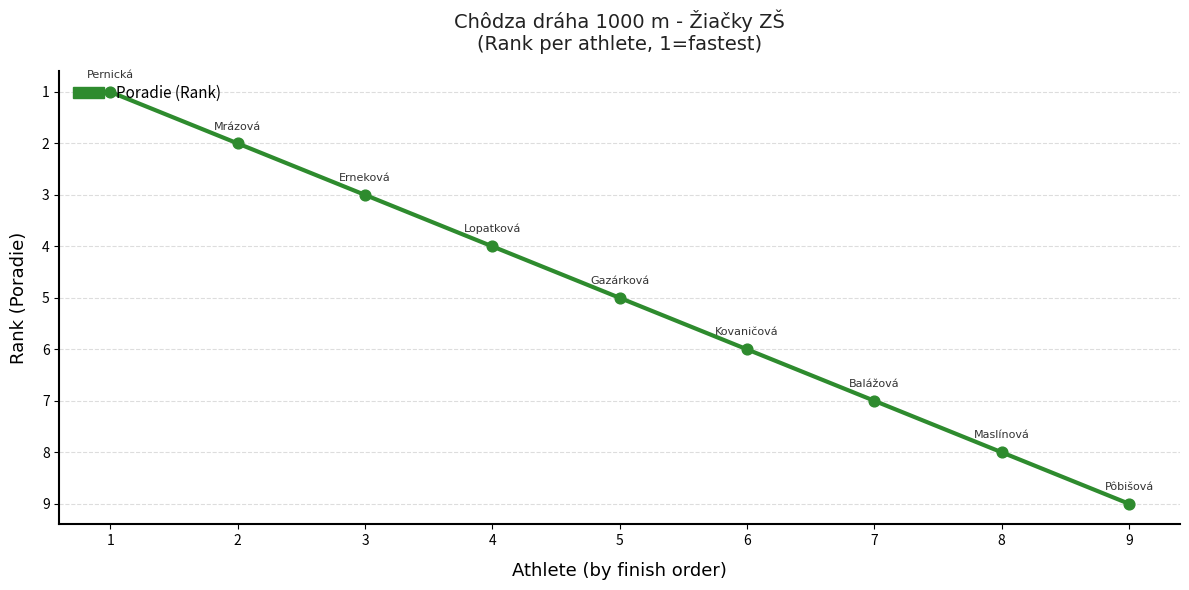

Approximately how many times larger is the value at 1 compared to 6?

0.2